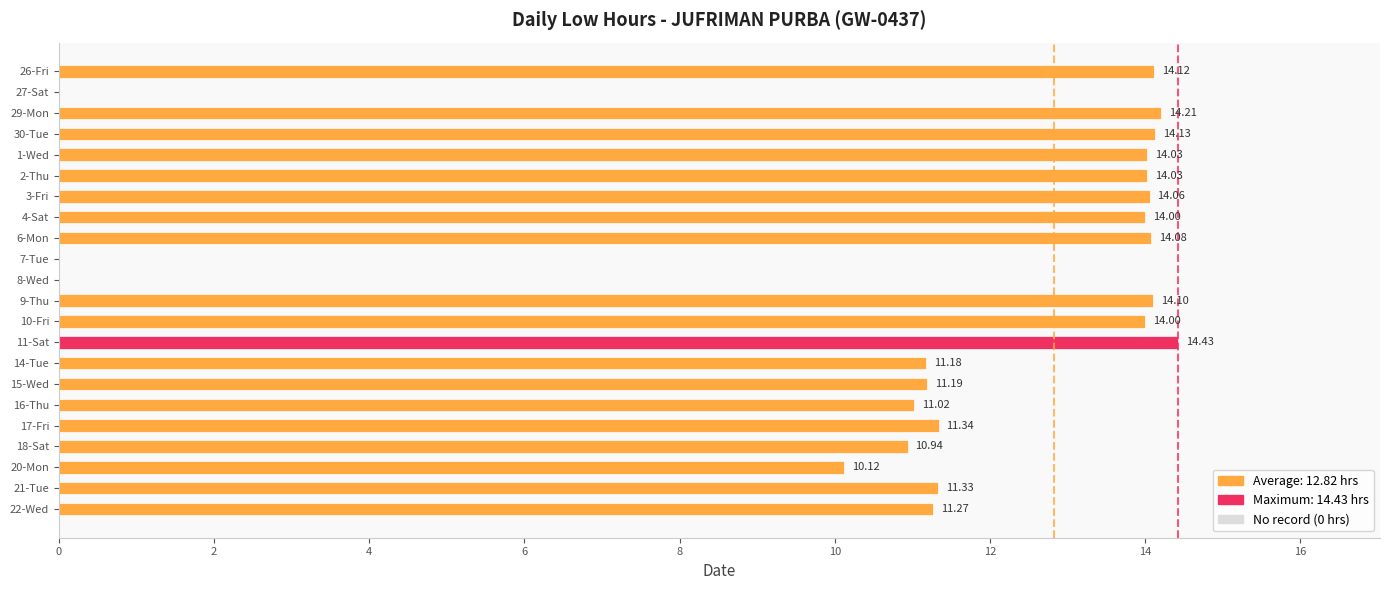

What is the change in value from 8-Wed to 4-Sat?

+14.0